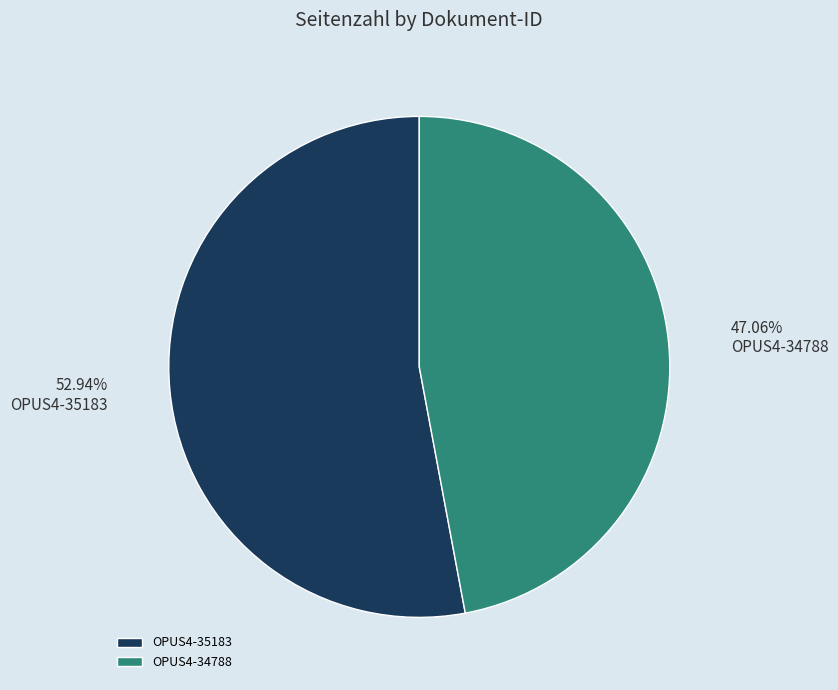

True or false: OPUS4-34788 accounts for 47% of the total.

True